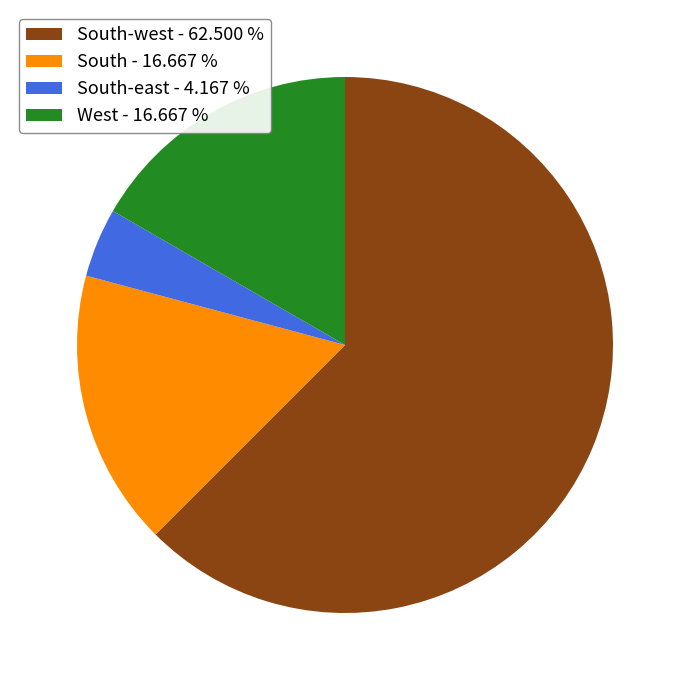

Combined, do West - 16.667 % and South - 16.667 % account for over 50%?

No